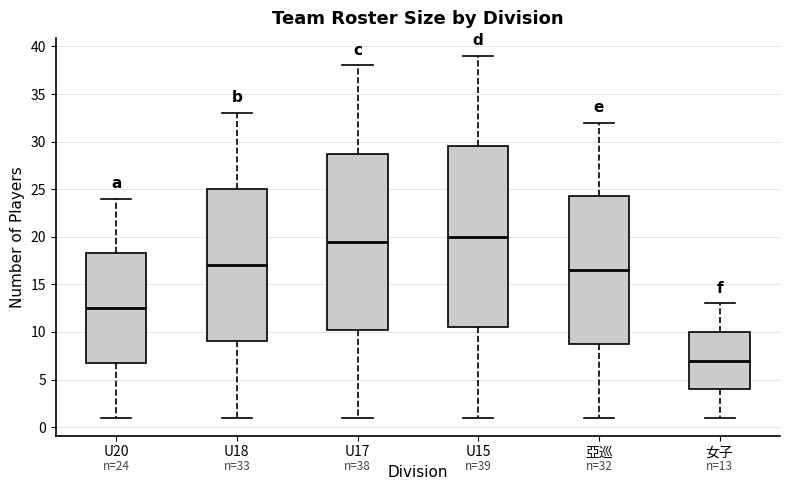

Which box is the tallest, from its lower edge to its upper edge?

U15